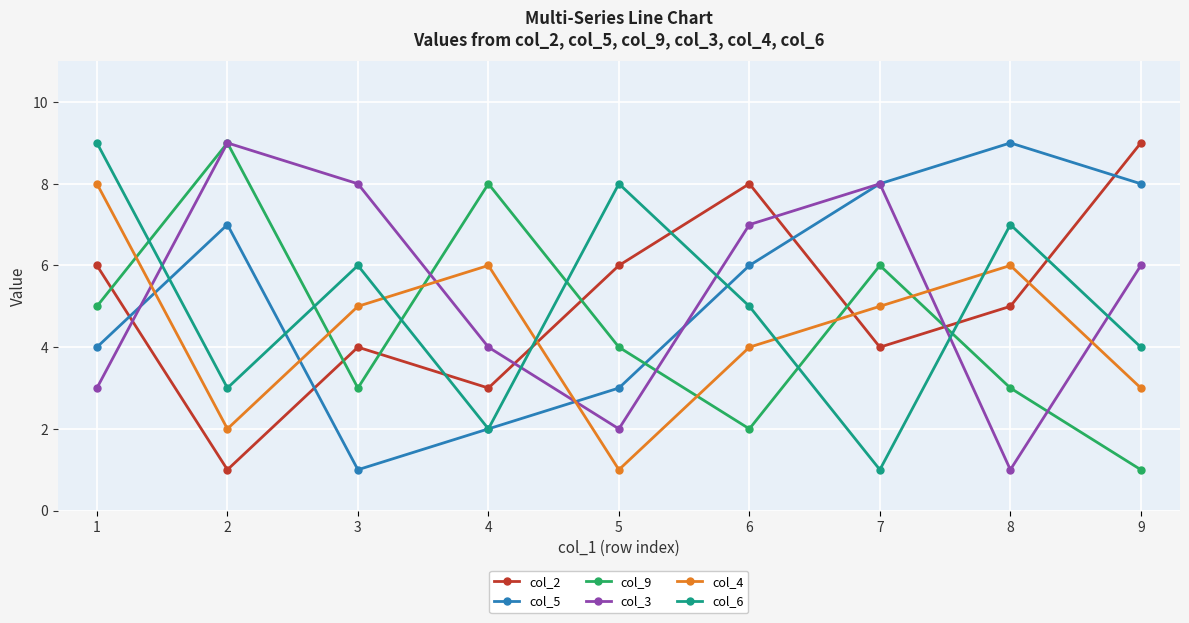

At which label does col_2 reach its peak?

9